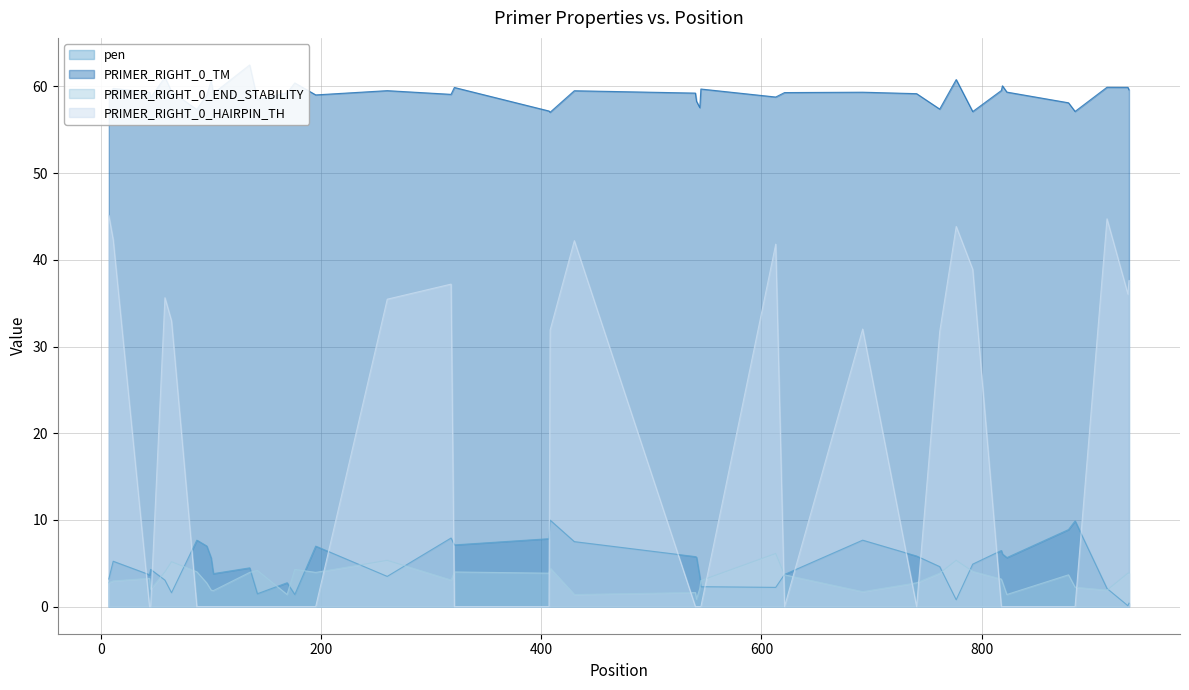

True or false: PRIMER_RIGHT_0_END_STABILITY has a value of 6.3 at 26.

False